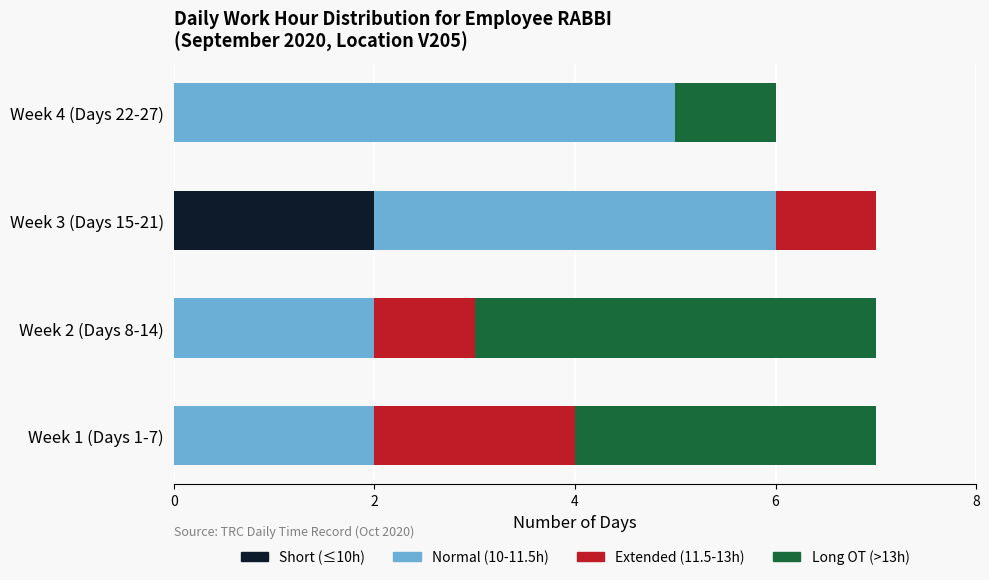

The value of Short (≤10h) at Week 3 (Days 15-21) is 2. True or false?

True